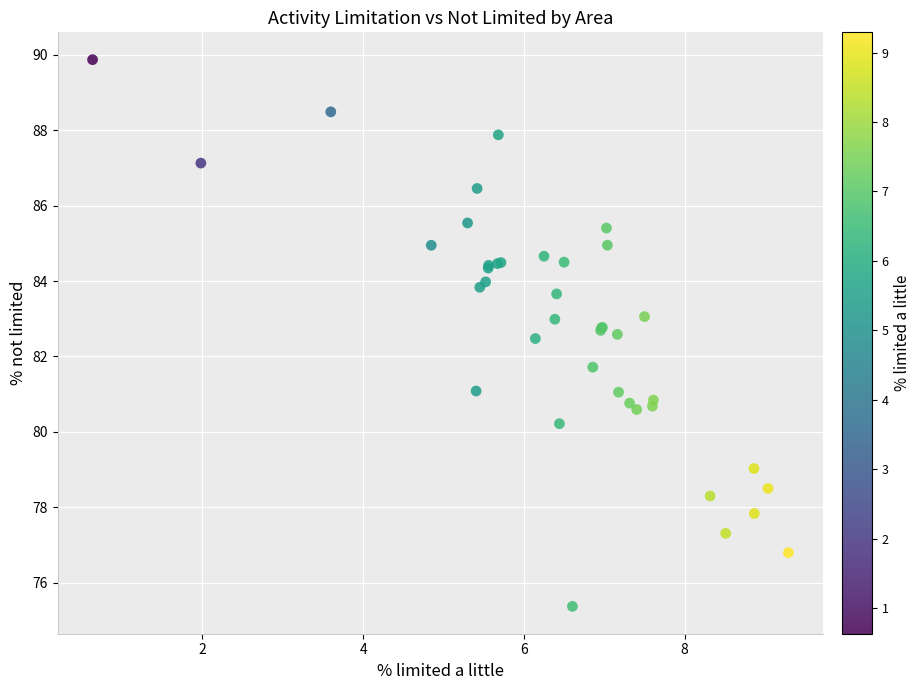

What Y value in the scatter plot is closest to 82?

81.7